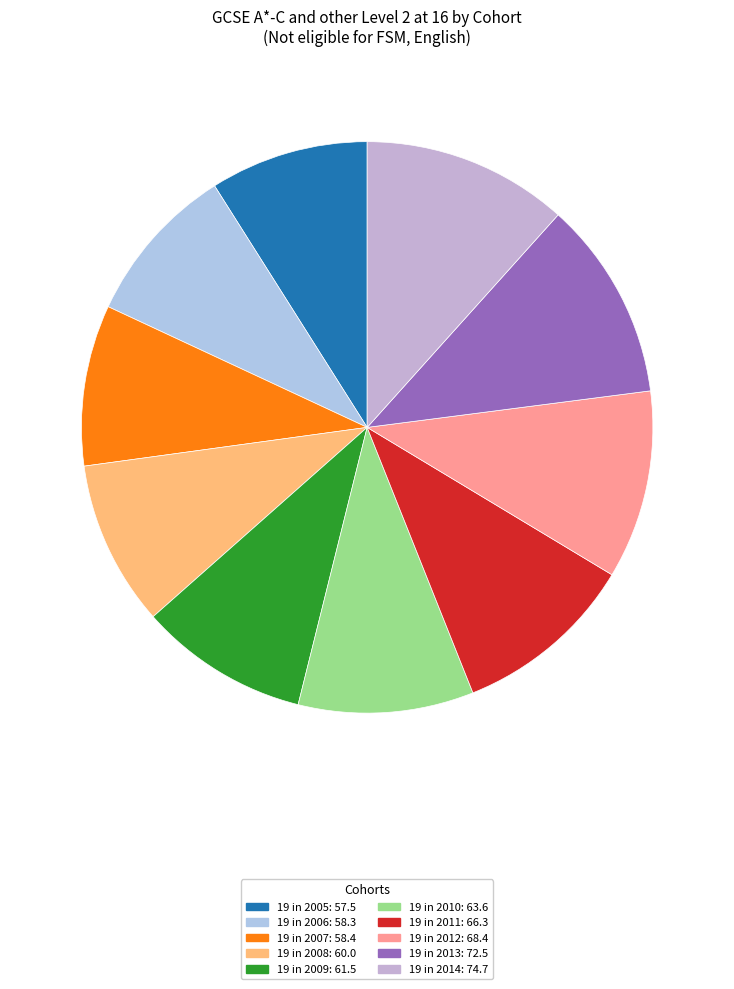

Rank the categories by value from highest to lowest.

19 in 2014, 19 in 2013, 19 in 2012, 19 in 2011, 19 in 2010, 19 in 2009, 19 in 2008, 19 in 2007, 19 in 2006, 19 in 2005